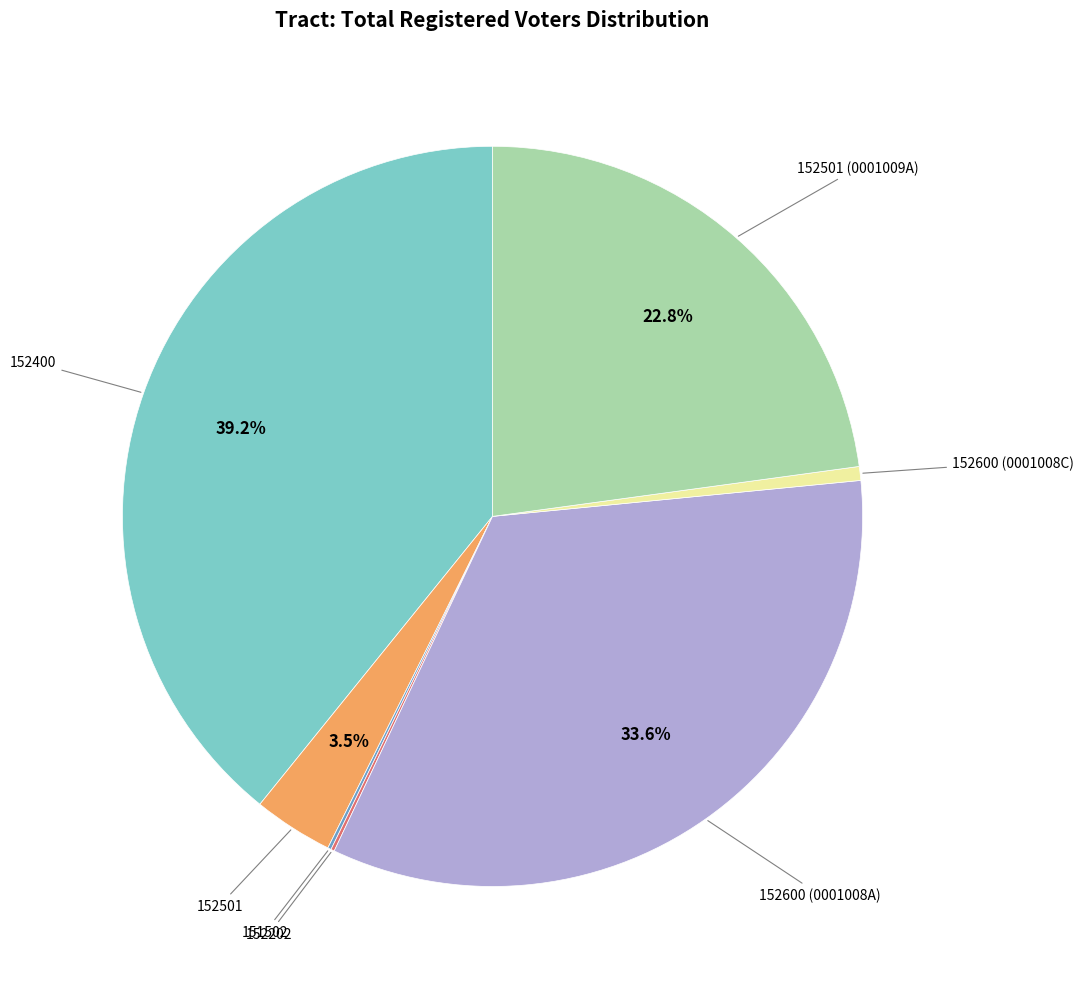

Is there a majority slice in this chart?

No